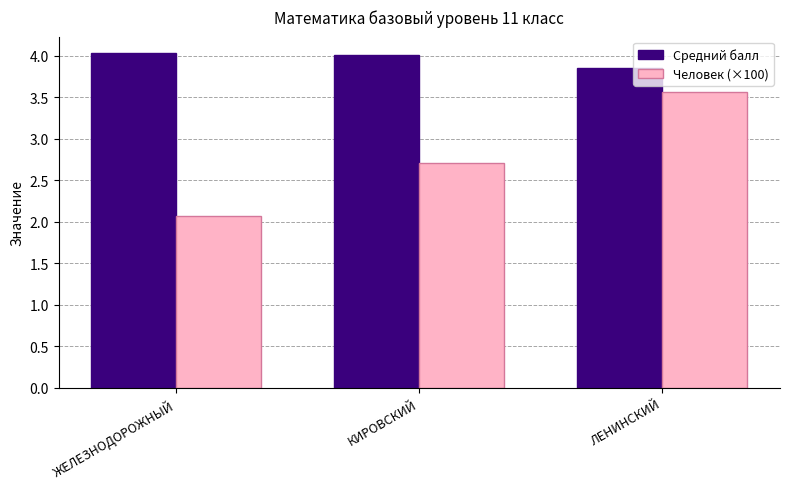

Rank the series by their average value, from lowest to highest.

Человек (×100), Средний балл